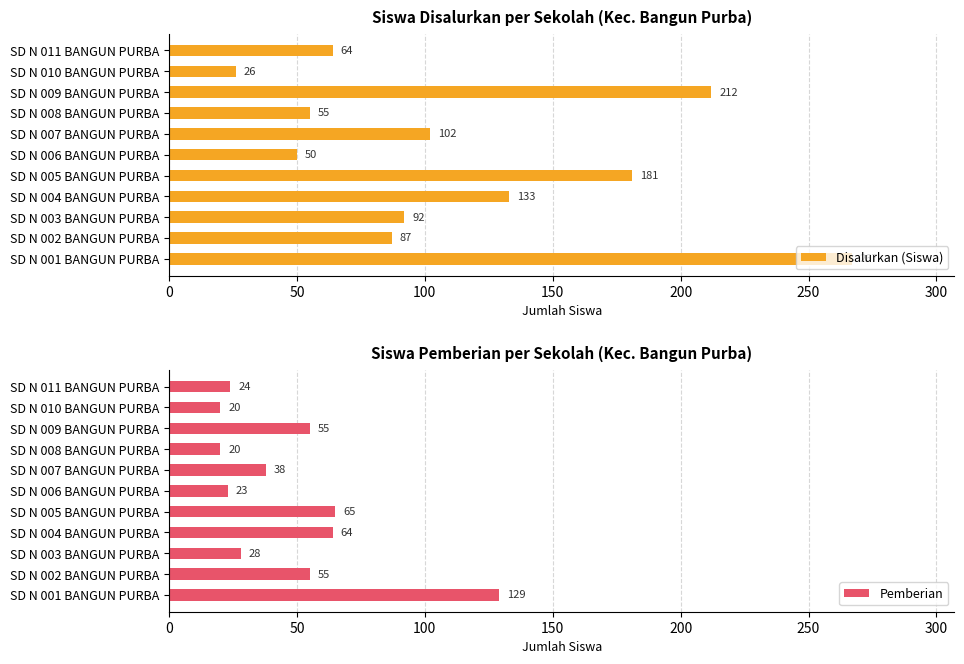

What are all the series names shown in the legend?

Disalurkan (Siswa), Pemberian